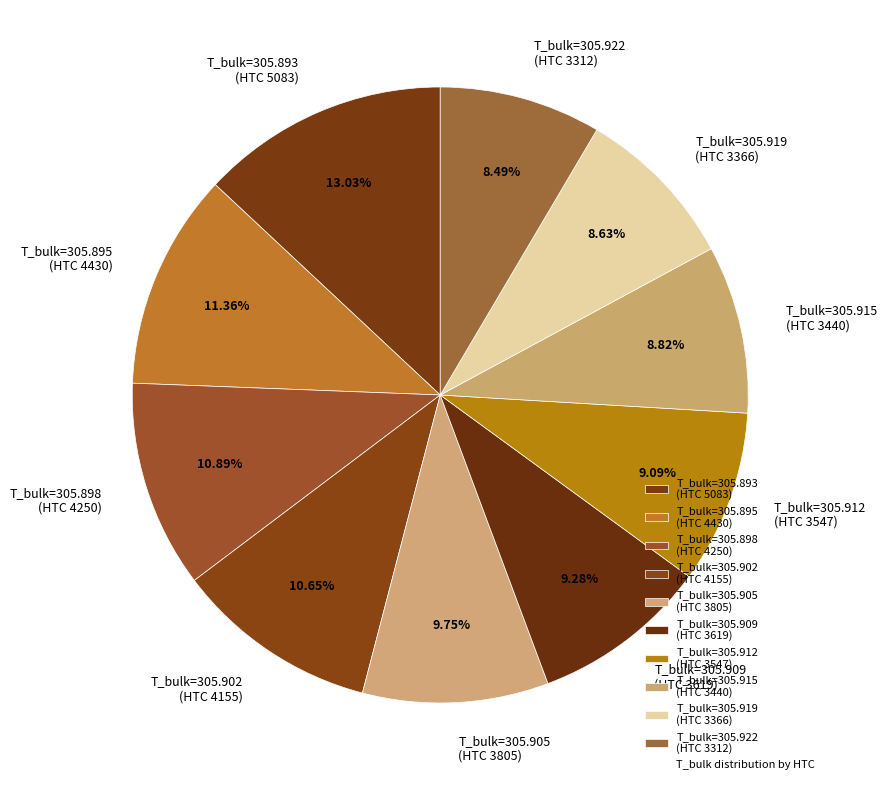

Do T_bulk=305.912 (HTC 3547) and T_bulk=305.919 (HTC 3366) together represent more than half of the pie?

No